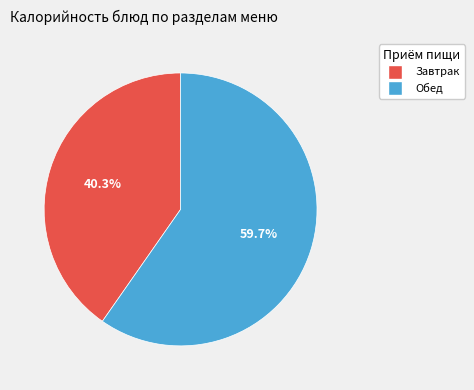

Is there any slice that represents more than half of the pie?

Yes